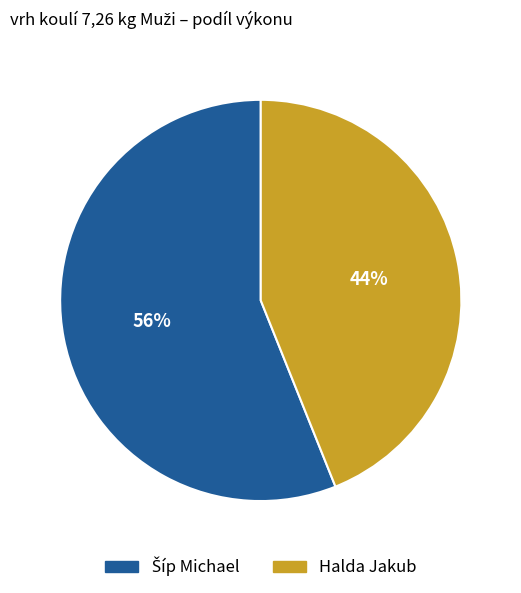

Which slice is the smallest?

Halda Jakub